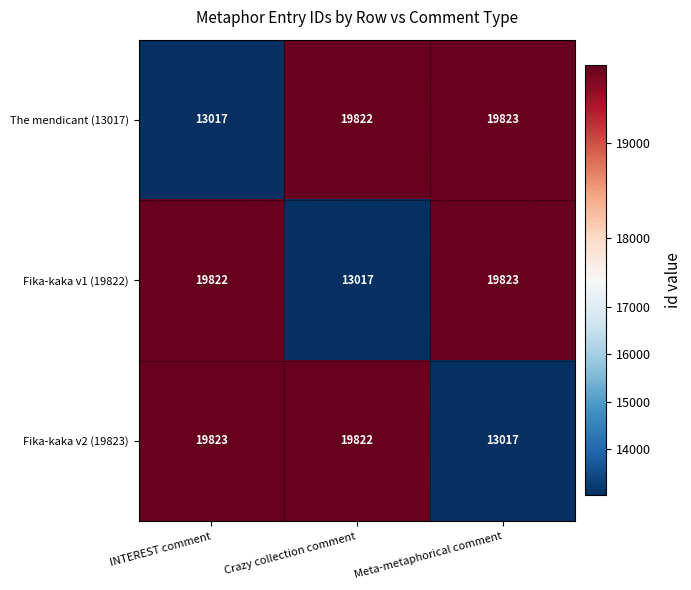

What is the total value across all series at Crazy collection comment?

52661